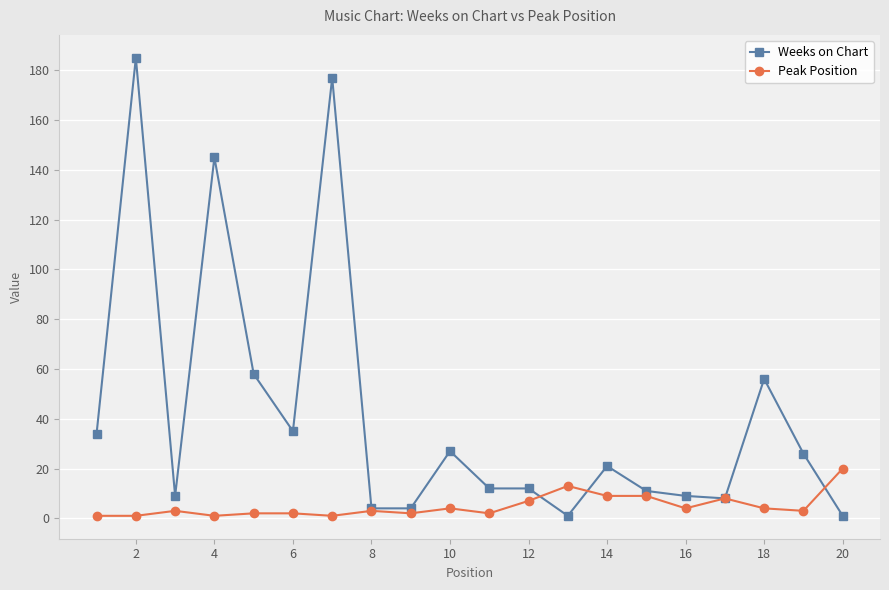

How many data points in Weeks on Chart are less than 21?

10